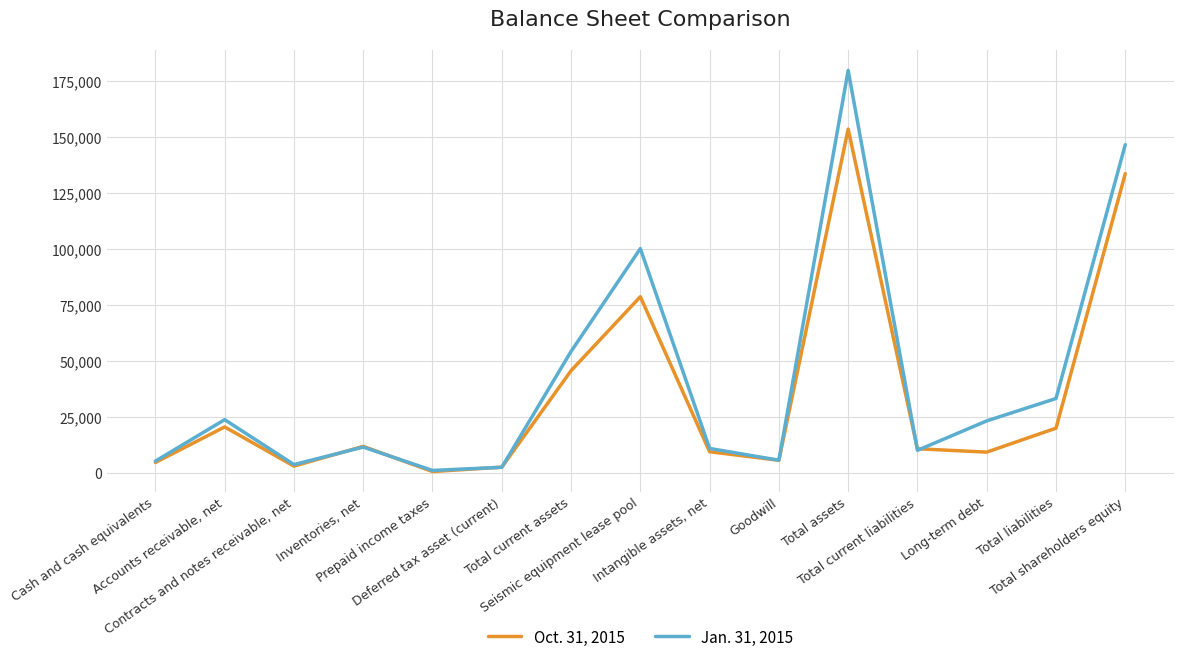

What is the difference between the maximum and second lowest values in the Oct. 31, 2015 series?

150945